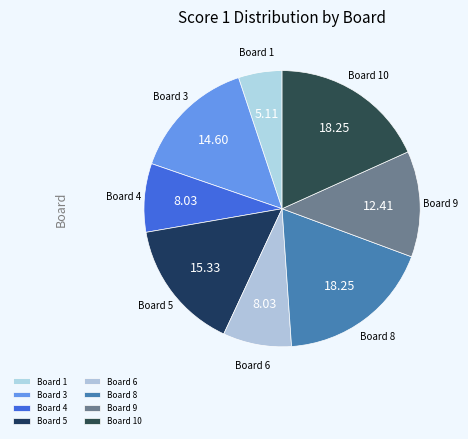

How many segments does this pie chart have?

8